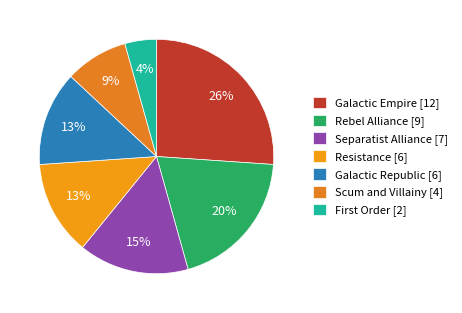

How many slices are in this pie chart?

7